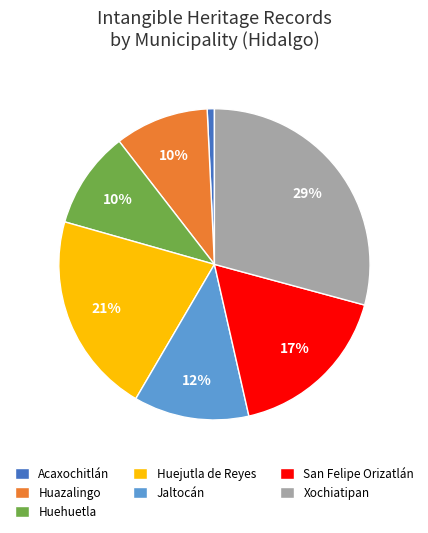

Which has a higher value, Huejutla de Reyes or Huehuetla?

Huejutla de Reyes